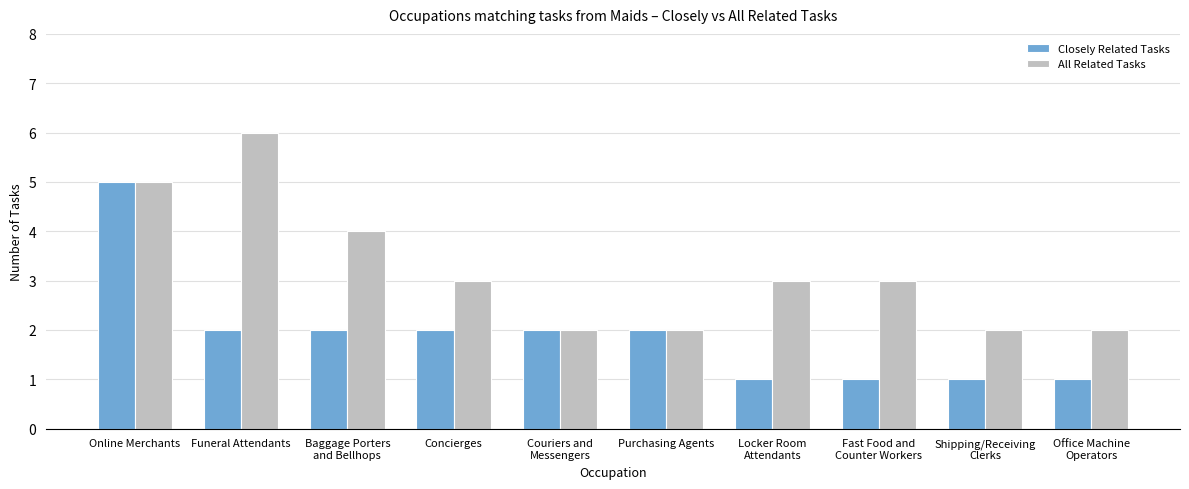

What is the label of the 8th bar from the left?

Fast Food and
Counter Workers